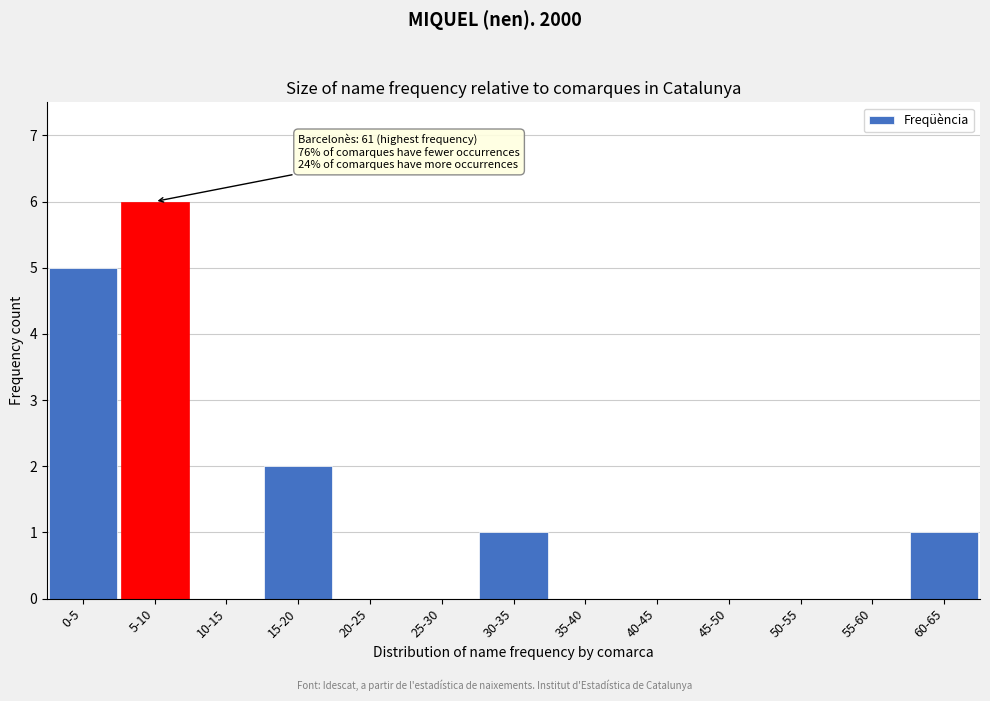

Reading left to right, transcribe all the data shown in this chart.

0-5=5	5-10=6	10-15=0	15-20=2	20-25=0	25-30=0	30-35=1	35-40=0	40-45=0	45-50=0	50-55=0	55-60=0	60-65=1